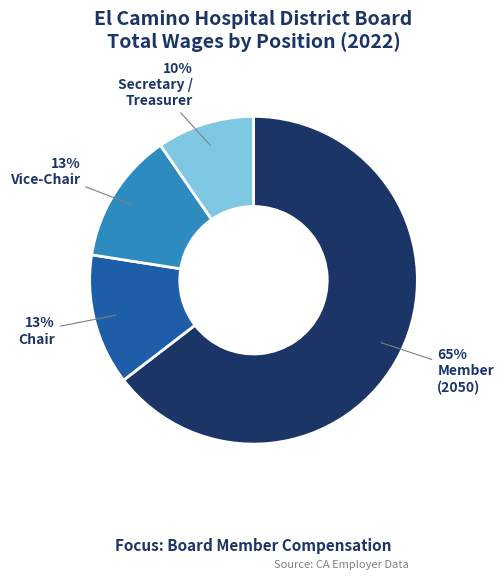

Count the number of slices in the pie.

4